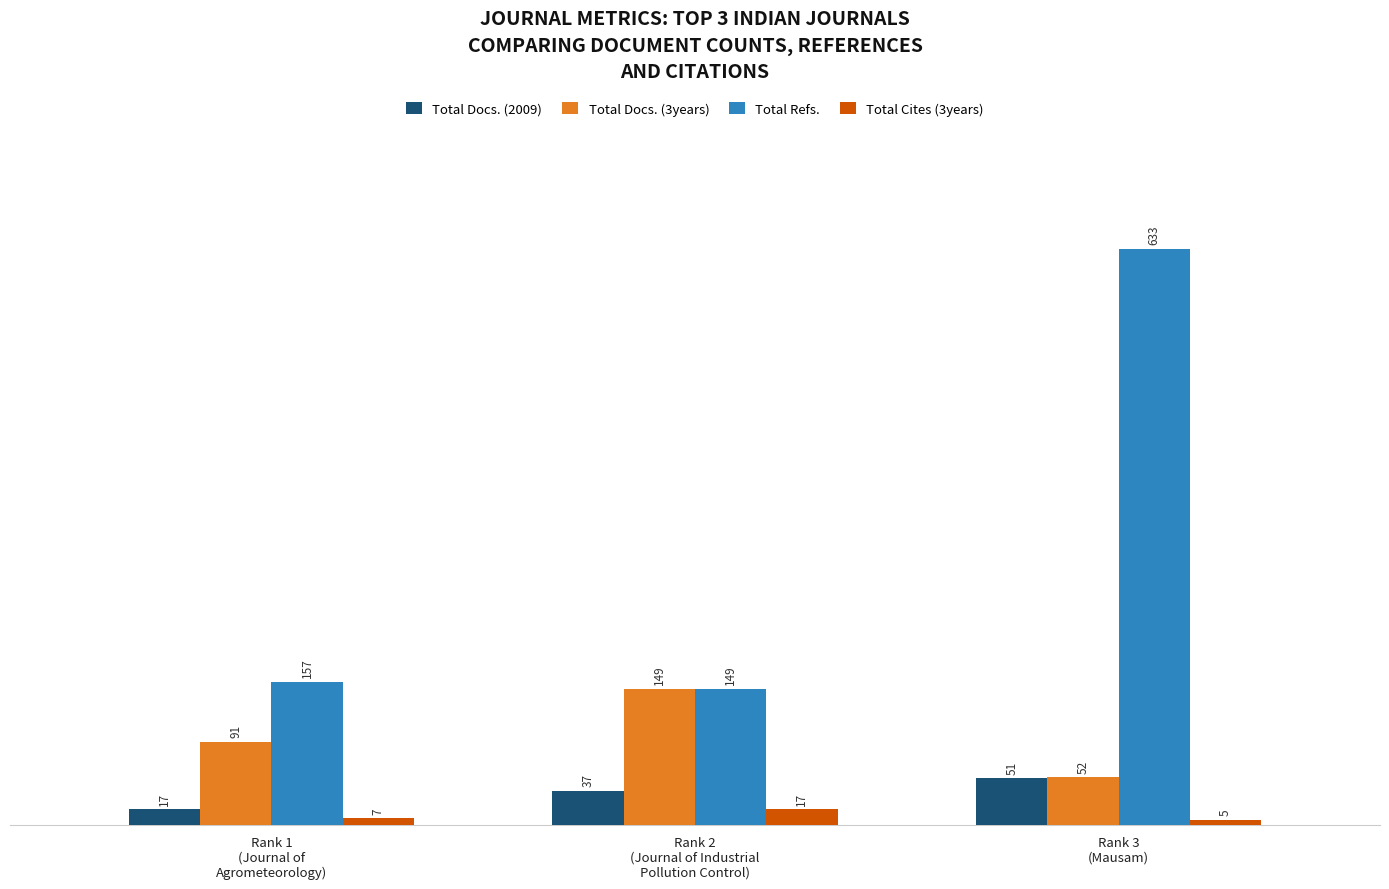

What is the approximate value of Total Cites (3years) at Rank 2
(Journal of Industrial
Pollution Control)?

17